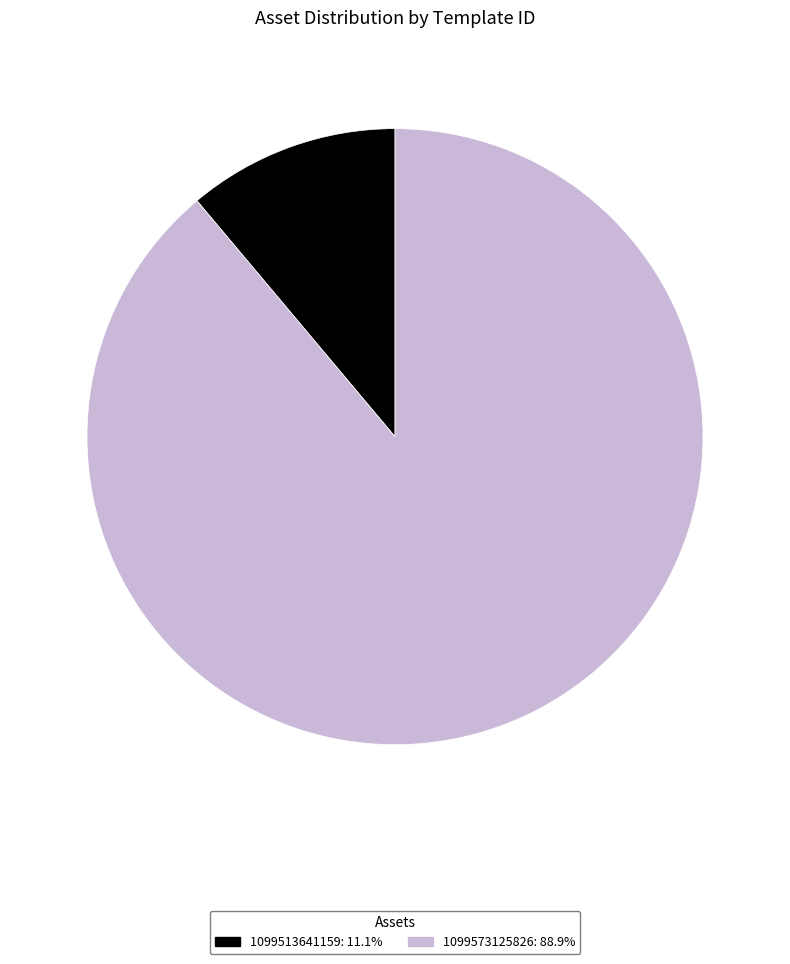

Rank the categories by value from lowest to highest.

1099513641159, 1099573125826